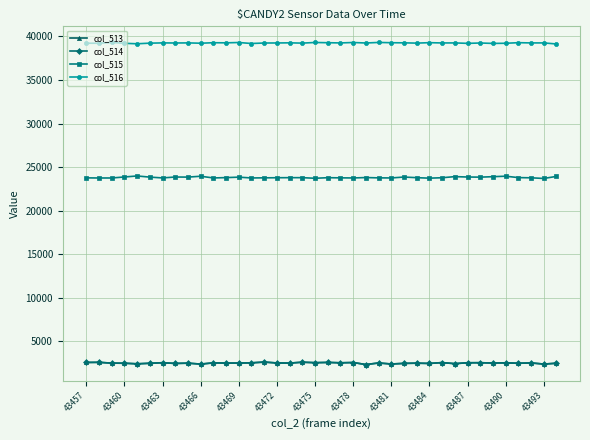

True or false: col_515 has more than 0 interior local peaks.

True